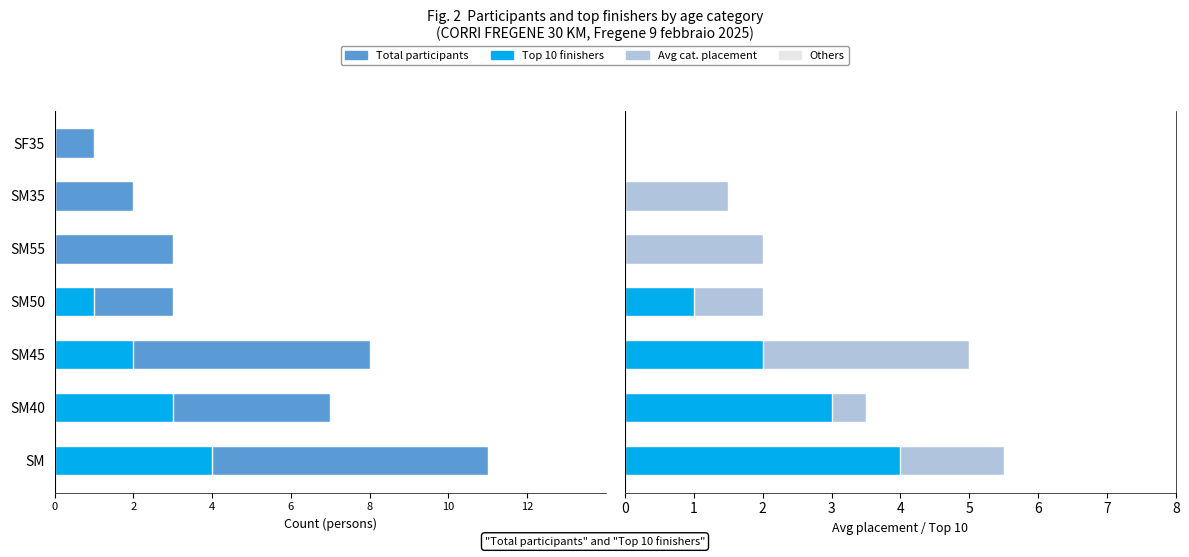

What is the difference between the highest and lowest values at SM55?

5.0